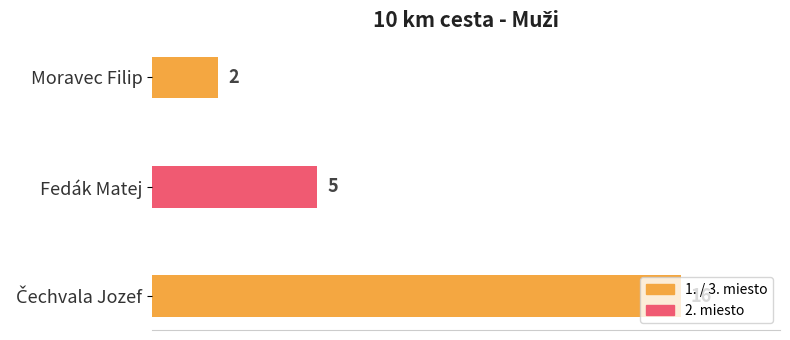

Count the number of data series in this chart.

1